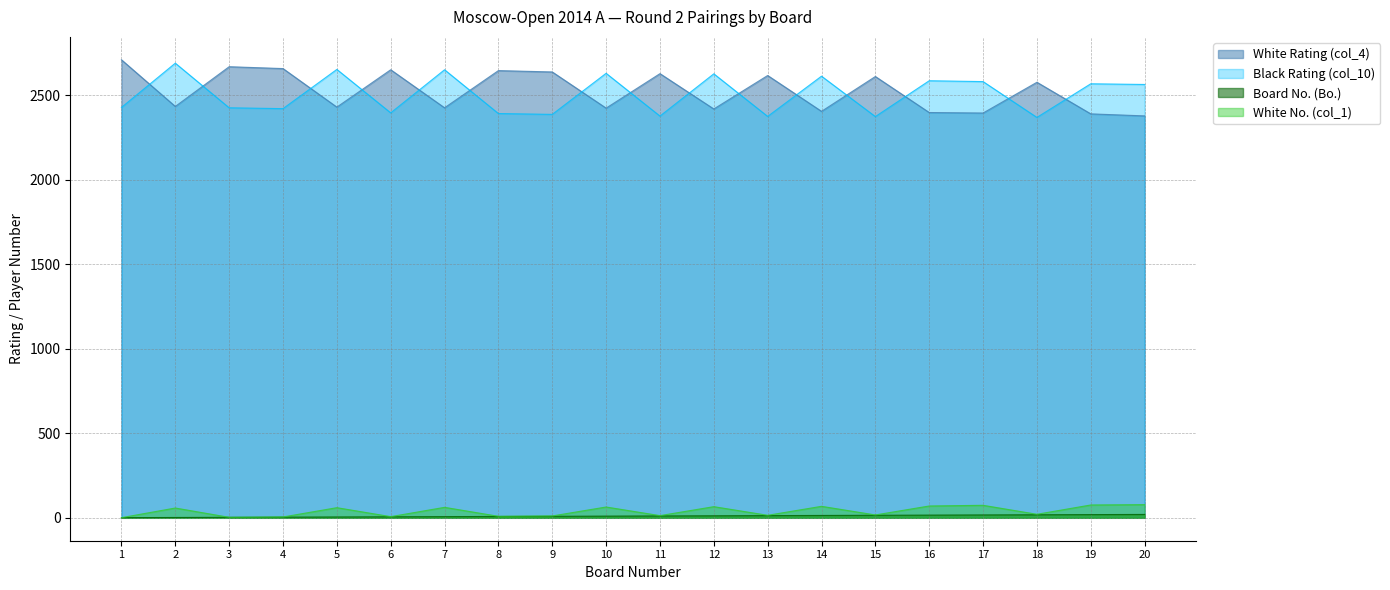

In White Rating (col_4), how many points are higher than both neighbors (excluding endpoints)?

7